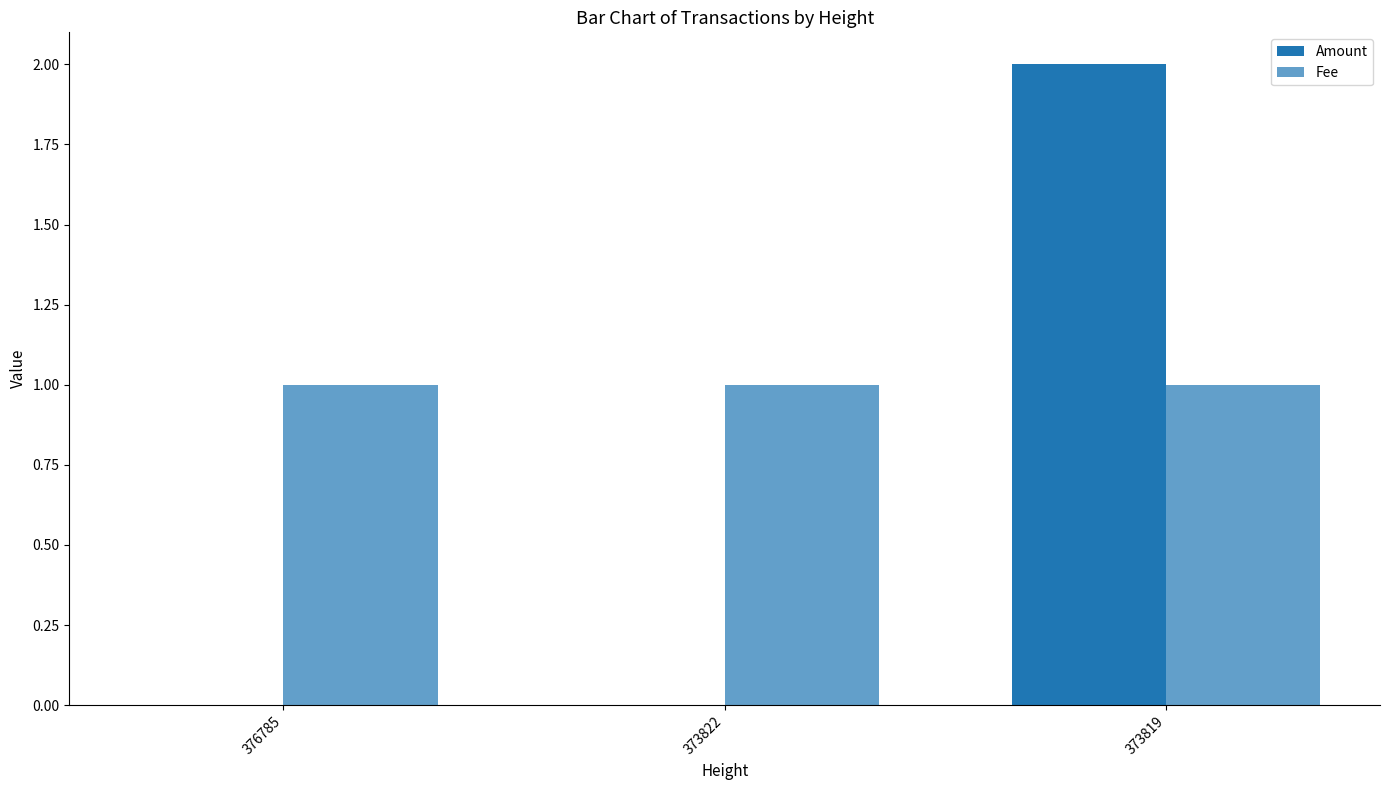

List the series in order of their peak value, highest first.

Amount, Fee